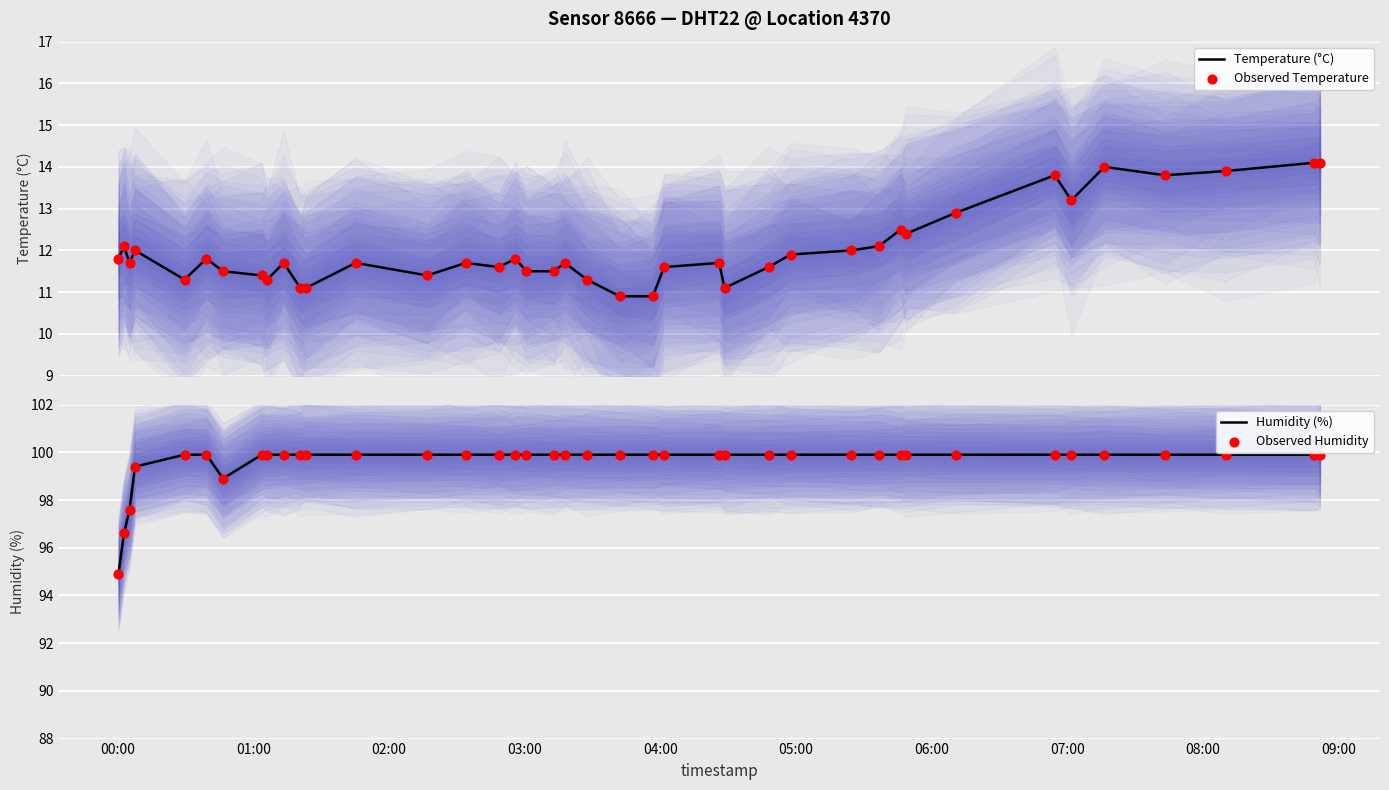

At how many categories does at least one series exceed 62?

40